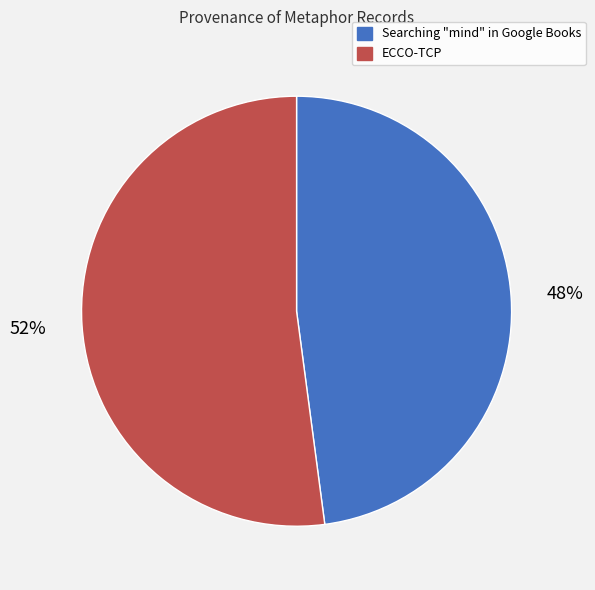

To the nearest percent, what is the difference between the largest and smallest slice percentages?

4%